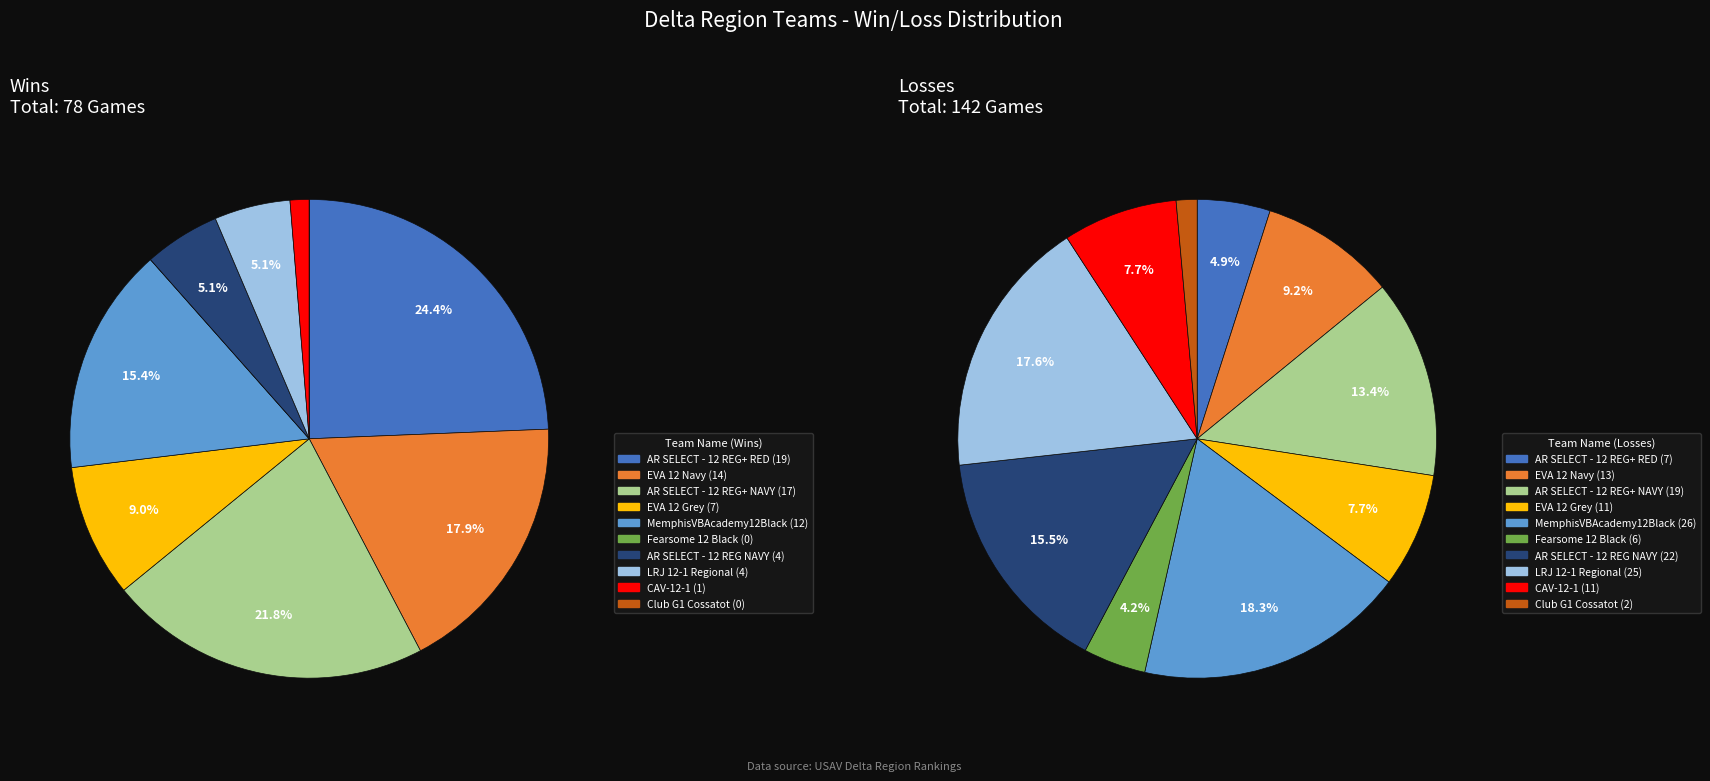

Rank the series by their maximum value, from lowest to highest.

wins, losses